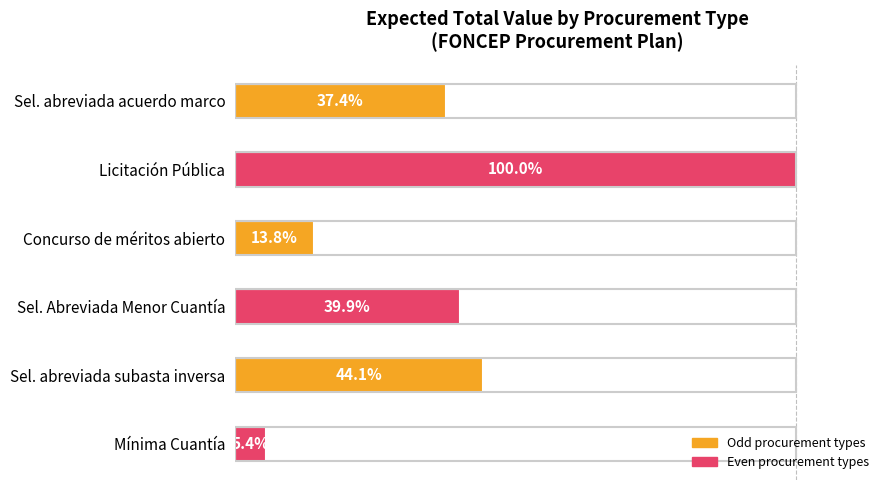

List the labels in order of value, smallest first.

Mínima Cuantía, Concurso de méritos abierto, Sel. abreviada acuerdo marco, Sel. Abreviada Menor Cuantía, Sel. abreviada subasta inversa, Licitación Pública